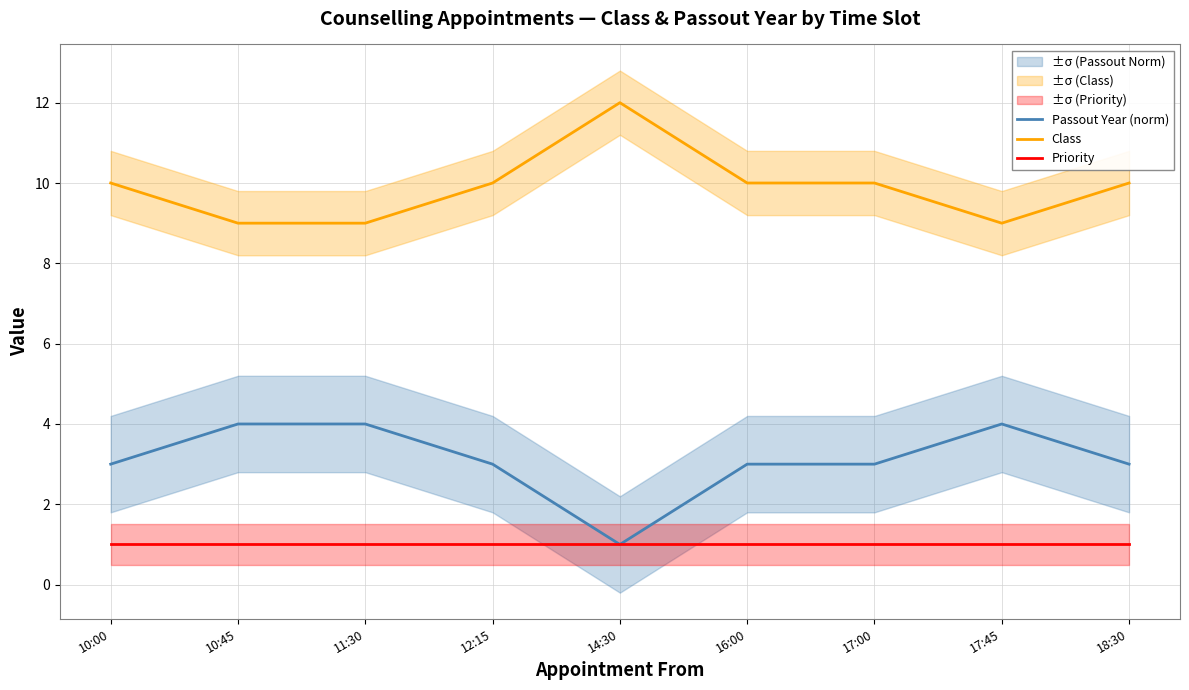

What is the value of the Passout Year (norm) point at the 2nd from the left?

4